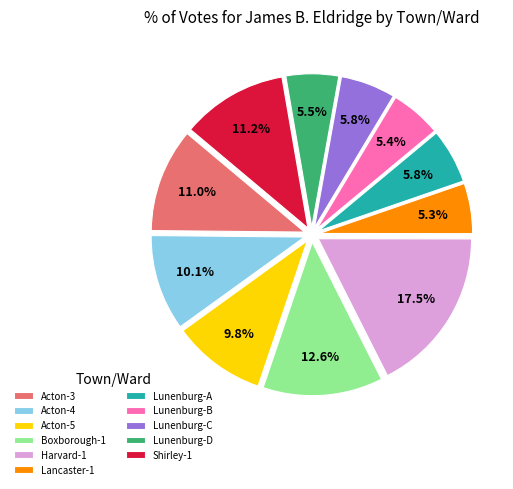

To the nearest percent, what is the difference between the Boxborough-1 and Lunenburg-C slice percentages?

7%